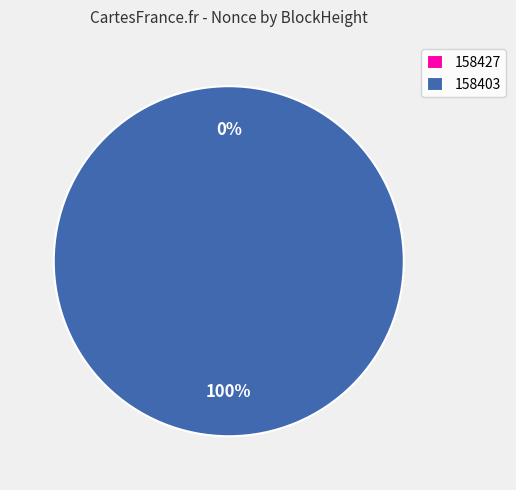

What portion of the pie excludes 158427?

100.0%